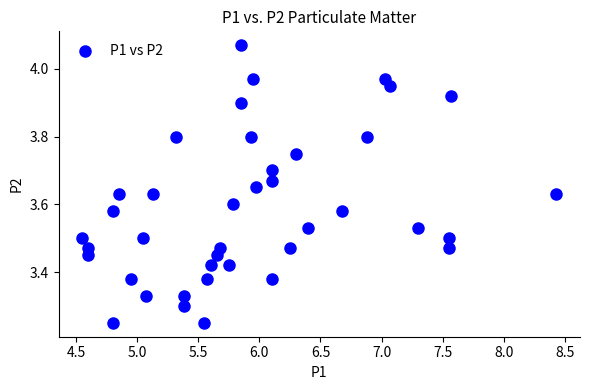

What is the range of Y values (max minus min)?

0.8